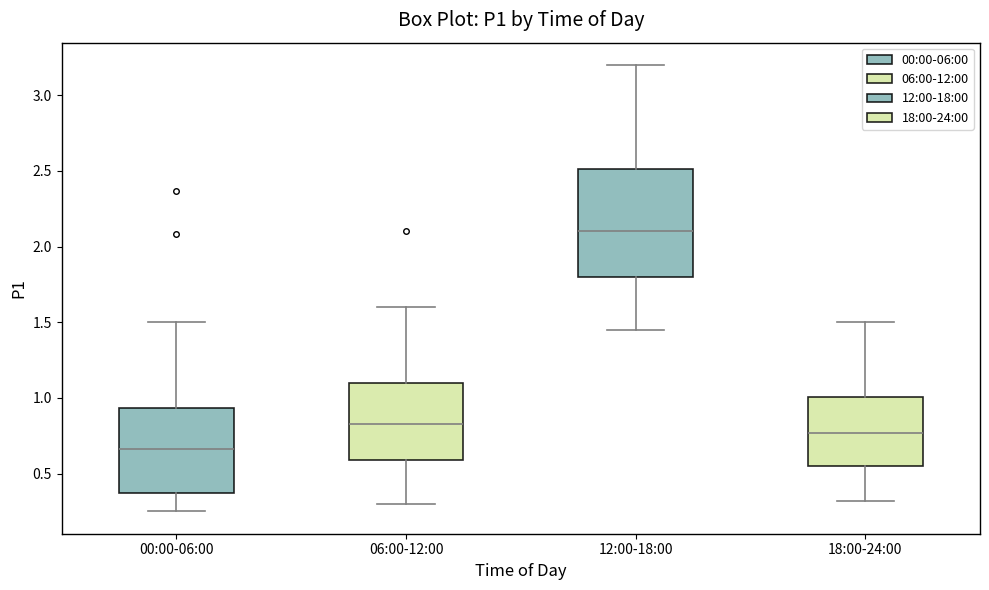

Which box's median line is the lowest?

00:00-06:00